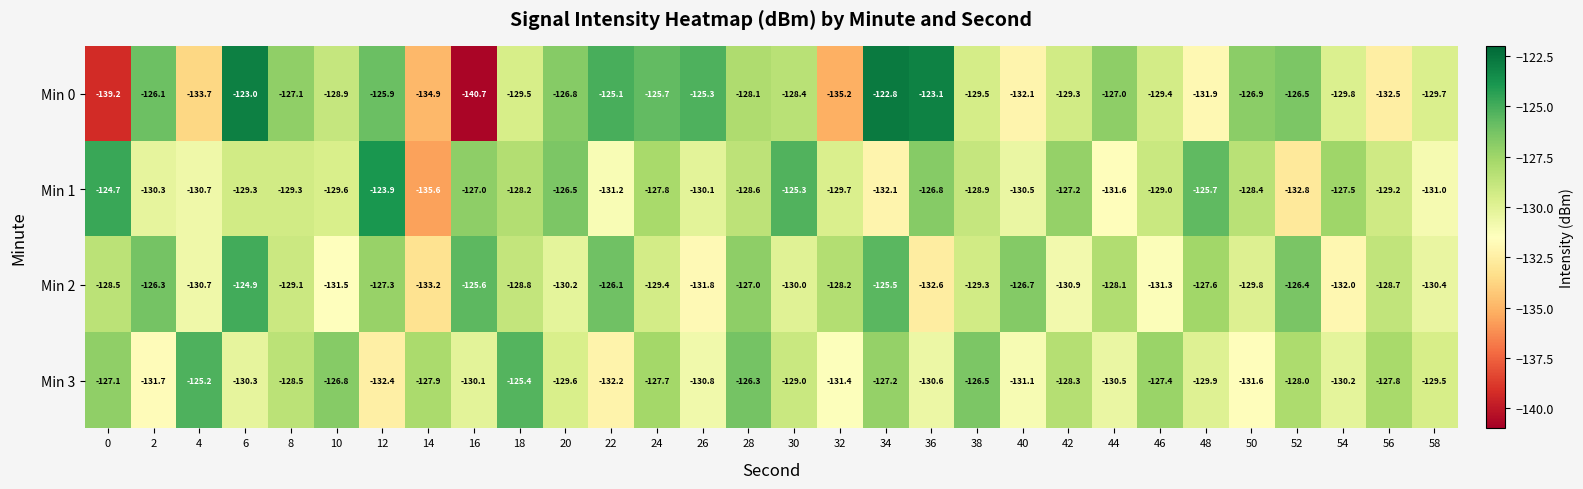

What is the approximate value of Min 0 at 12?

-125.9